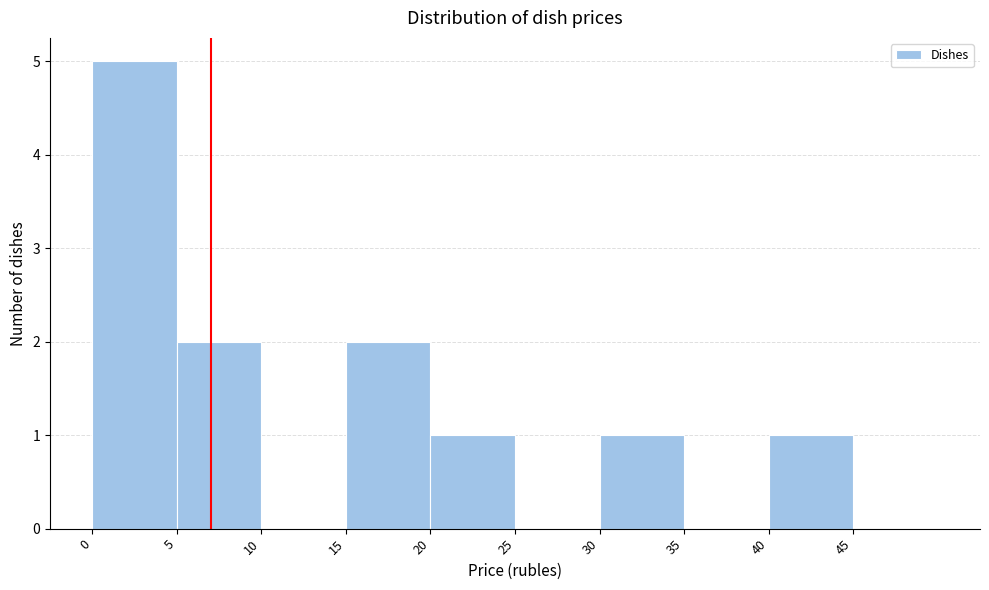

Which range on the x-axis has the tallest bar?

0 to 5